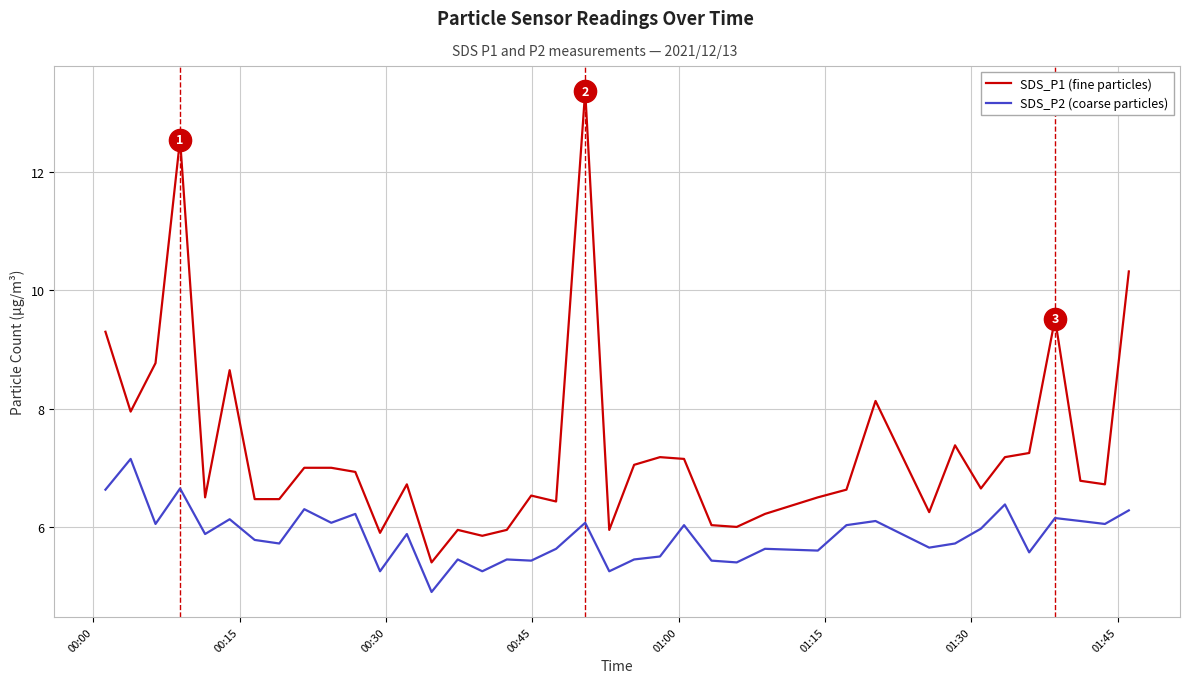

How many lines are shown in the chart?

2